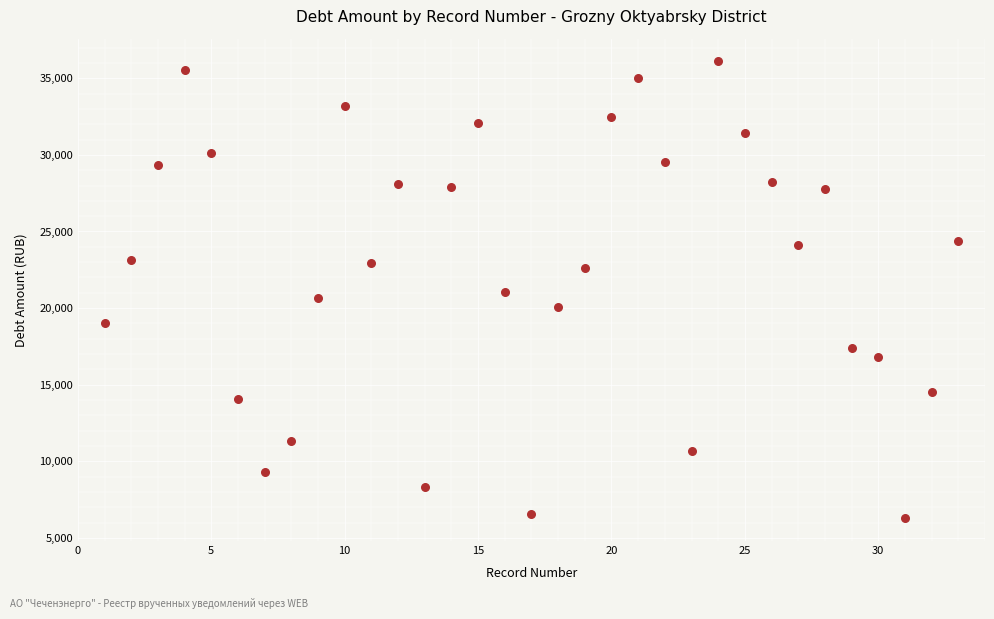

What is the range of X values (max minus min)?

32.0